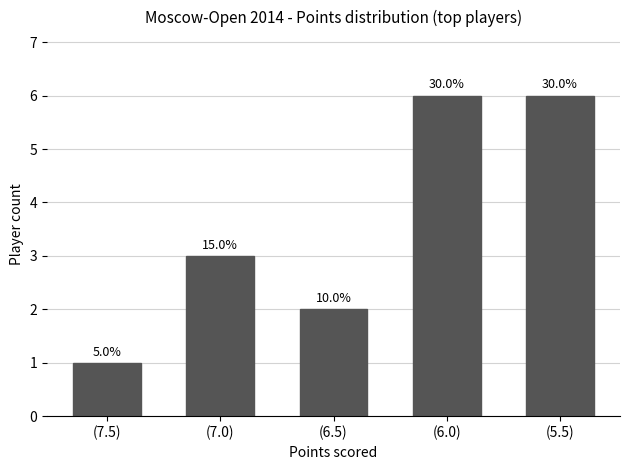

Rank the categories by value from lowest to highest.

(7.5), (6.5), (7.0), (6.0), (5.5)